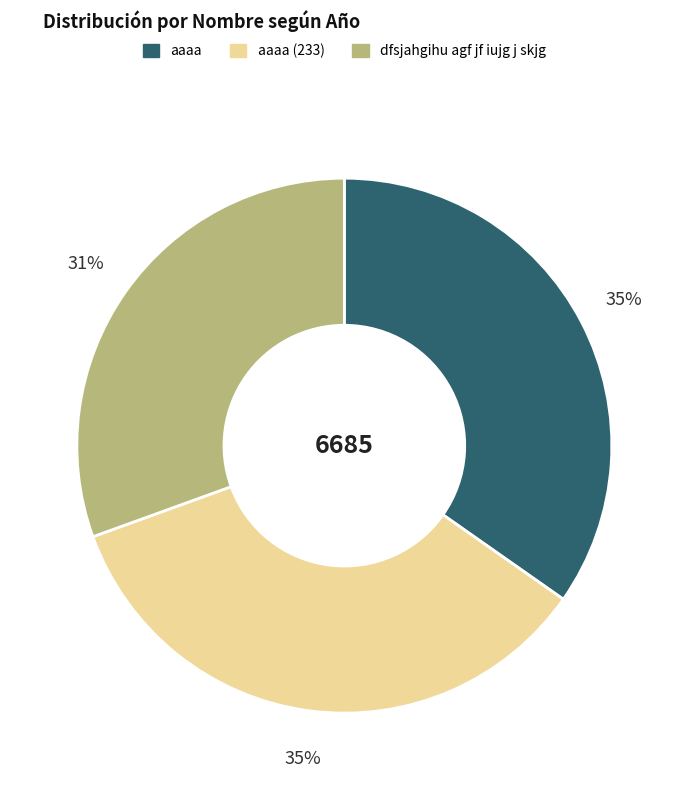

Does any single category account for the majority?

No